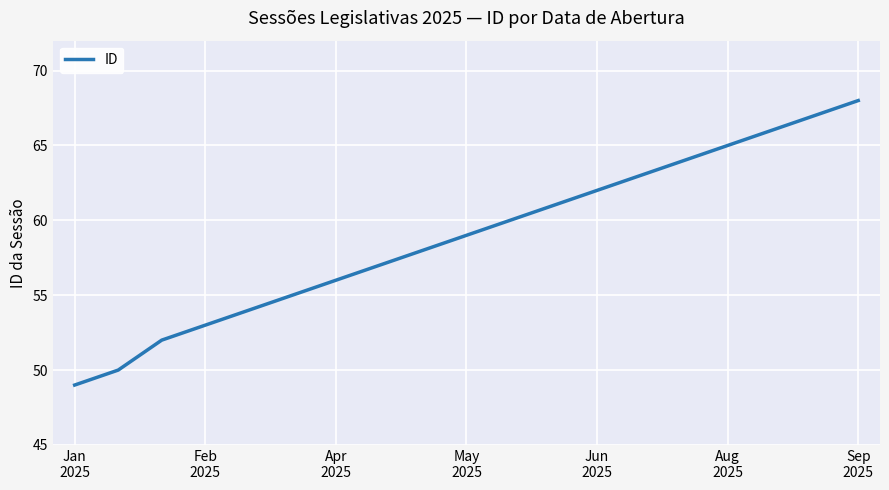

What is the maximum value shown in the chart?

68